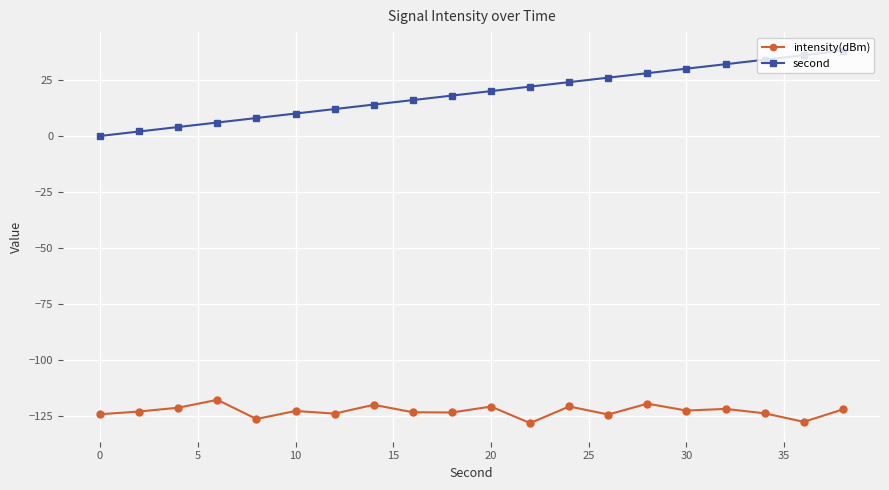

What is the average value of the intensity(dBm) series?

-122.7